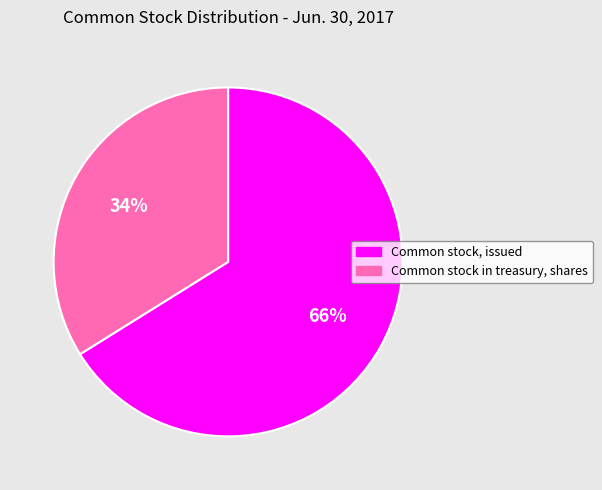

The Common stock, issued slice represents 73% of the pie. True or false?

False